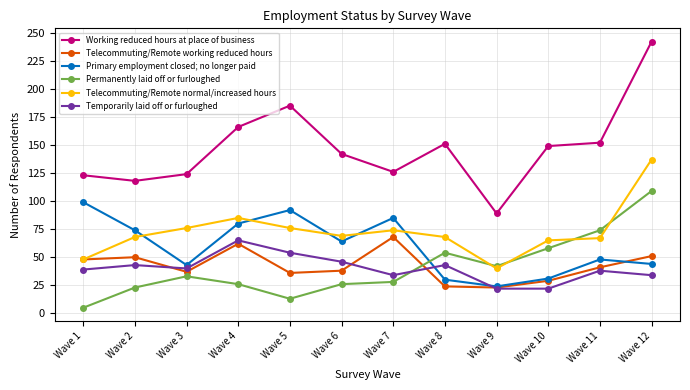

What is the total value across all series at Wave 9?

240